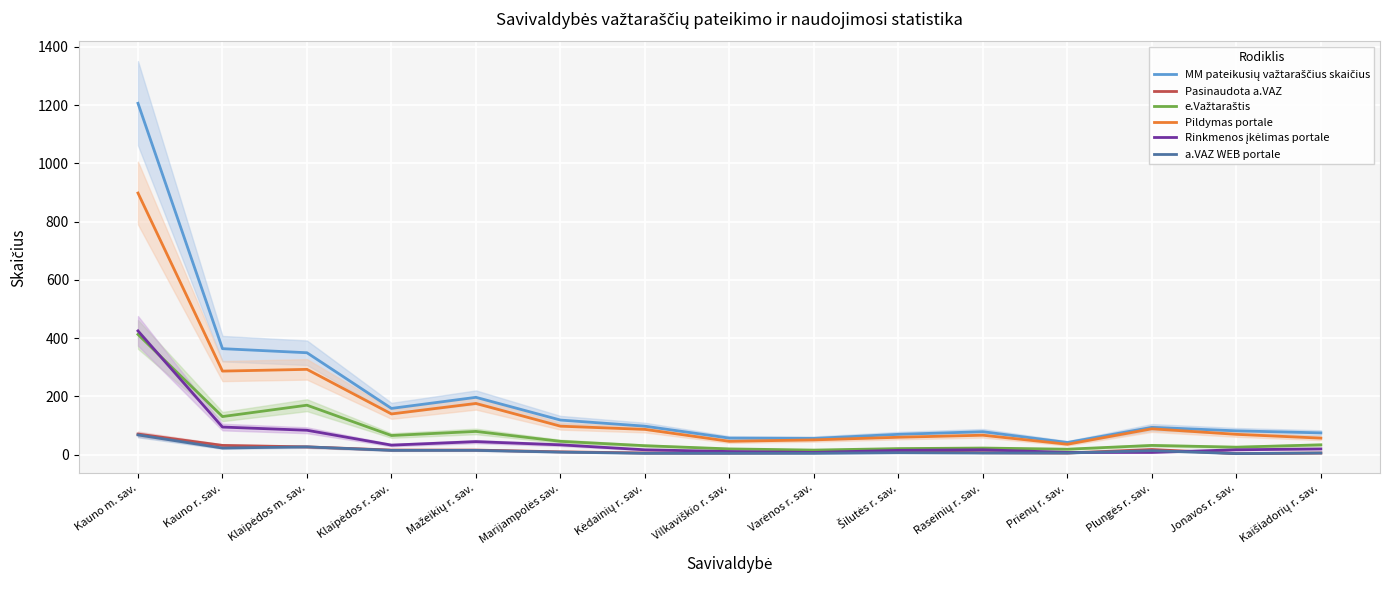

Which category has the highest value in the Pasinaudota a.VAZ series?

Kauno m. sav.